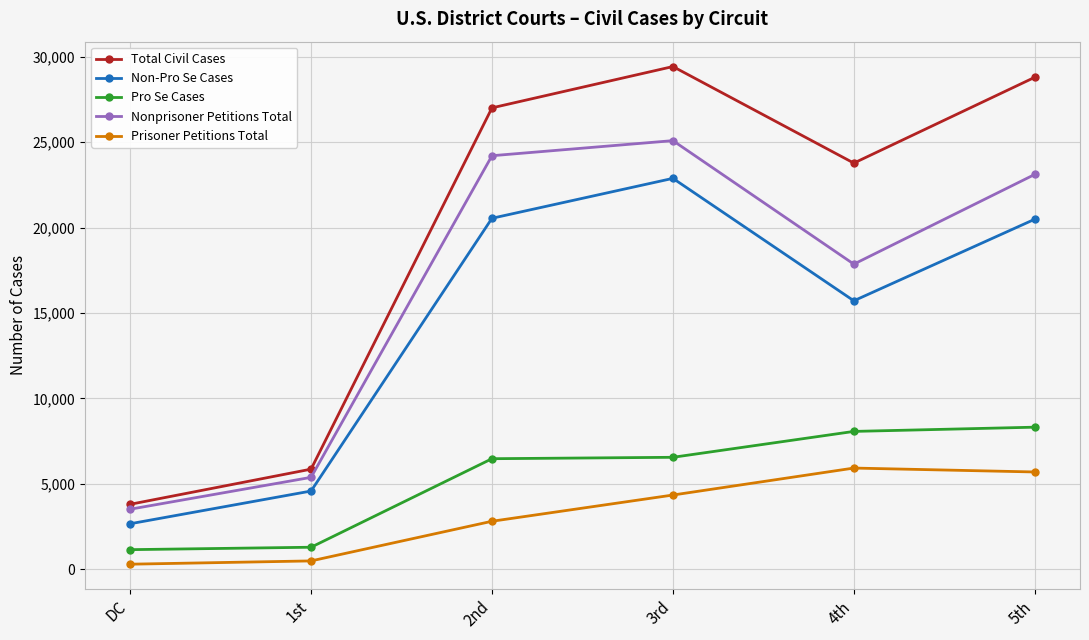

In Nonprisoner Petitions Total, how many points are lower than both neighbors (excluding endpoints)?

1